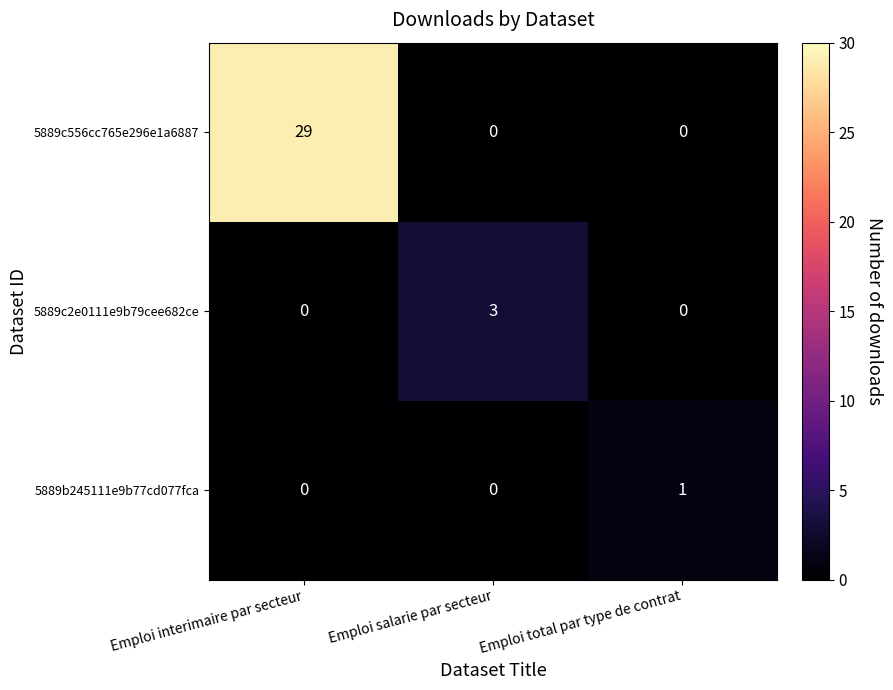

What is the difference between the maximum and minimum values in the 5889c556cc765e296e1a6887 series?

29